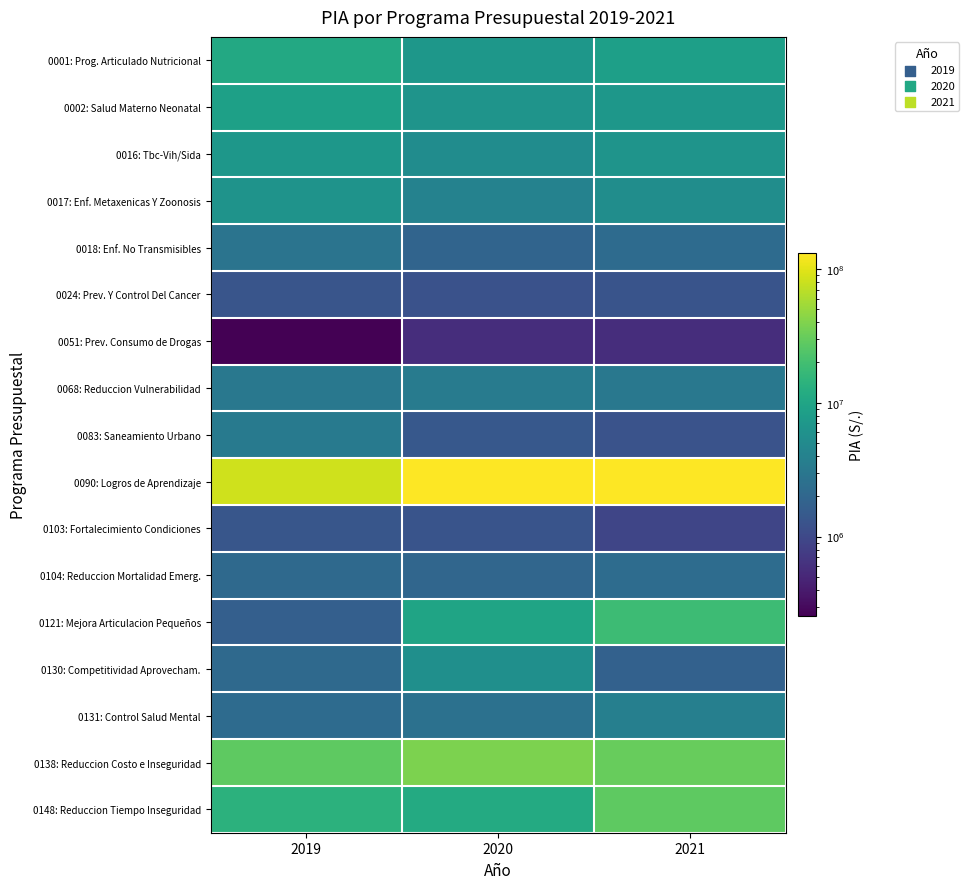

Reading right to left, extract all data points from this chart.

0001: Prog. Articulado Nutricional: 2021=8659222	2020=6905181	2019=11135316
0002: Salud Materno Neonatal: 2021=6855304	2020=6446738	2019=8729990
0016: Tbc-Vih/Sida: 2021=6390832	2020=5257828	2019=6917309
0017: Enf. Metaxenicas Y Zoonosis: 2021=5359130	2020=4011132	2019=6279818
0018: Enf. No Transmisibles: 2021=2267996	2020=1882173	2019=2830124
0024: Prev. Y Control Del Cancer: 2021=1285145	2020=1210541	2019=1315518
0051: Prev. Consumo de Drogas: 2021=570359	2020=571117	2019=253094
0068: Reduccion Vulnerabilidad: 2021=3125993	2020=3394447	2019=3087887
0083: Saneamiento Urbano: 2021=1239570	2020=1415116	2019=3255947
0090: Logros de Aprendizaje: 2021=131105013	2020=130229102	2019=83724813
0103: Fortalecimiento Condiciones: 2021=939400	2020=1294737	2019=1343314
0104: Reduccion Mortalidad Emerg.: 2021=2316499	2020=1999690	2019=2134924
0121: Mejora Articulacion Pequeños: 2021=18431260	2020=9744179	2019=1664556
0130: Competitividad Aprovecham.: 2021=1745361	2020=5723889	2019=2134130
0131: Control Salud Mental: 2021=3739260	2020=2612772	2019=2259584
0138: Reduccion Costo e Inseguridad: 2021=30910923	2020=38116000	2019=27875107
0148: Reduccion Tiempo Inseguridad: 2021=27627503	2020=11650621	2019=14154090